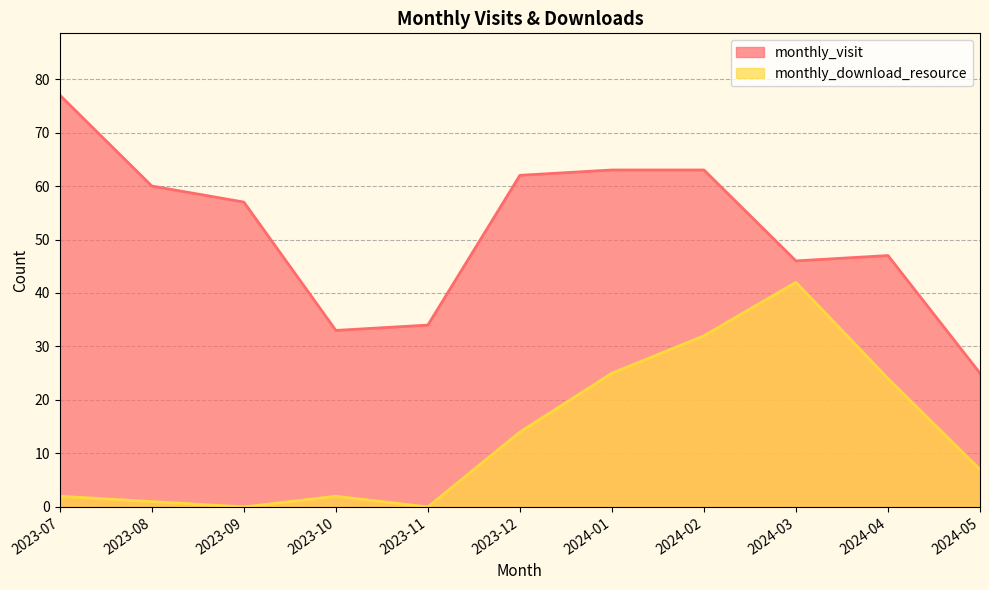

At which label does monthly_download_resource first exceed 7?

2023-12